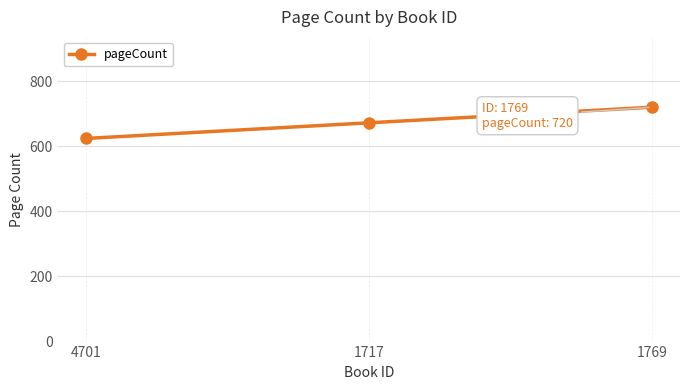

What is the difference between the second highest and minimum values?

48